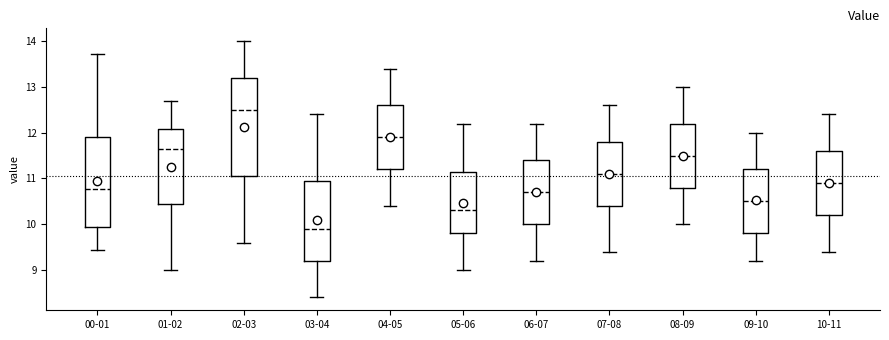

Comparing the boxes themselves (not the whiskers), which one is the tallest?

02-03